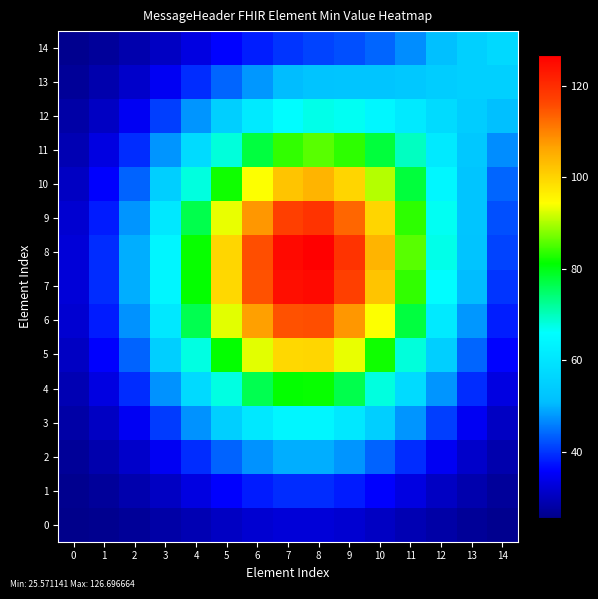

What is the spread (max minus min) of values at 7?

92.8